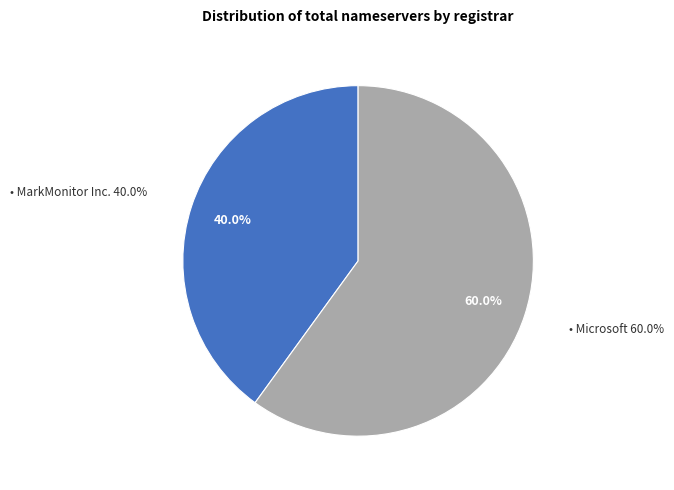

What percentage is the MarkMonitor Inc. slice, to the nearest percent?

40%